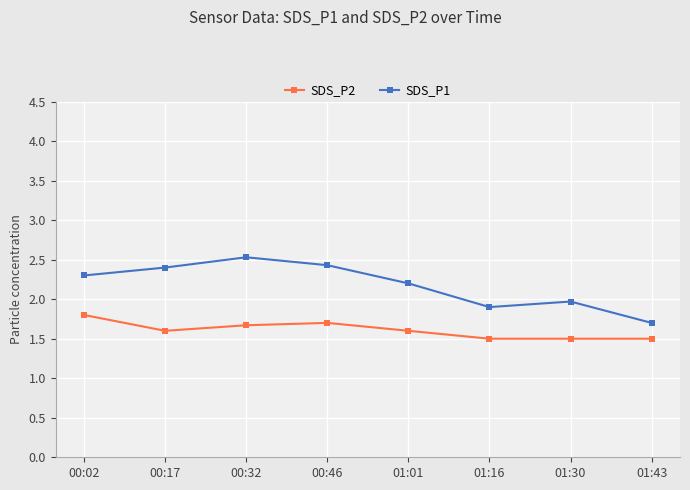

True or false: SDS_P1 has a value of 1.2 at 01:43.

False